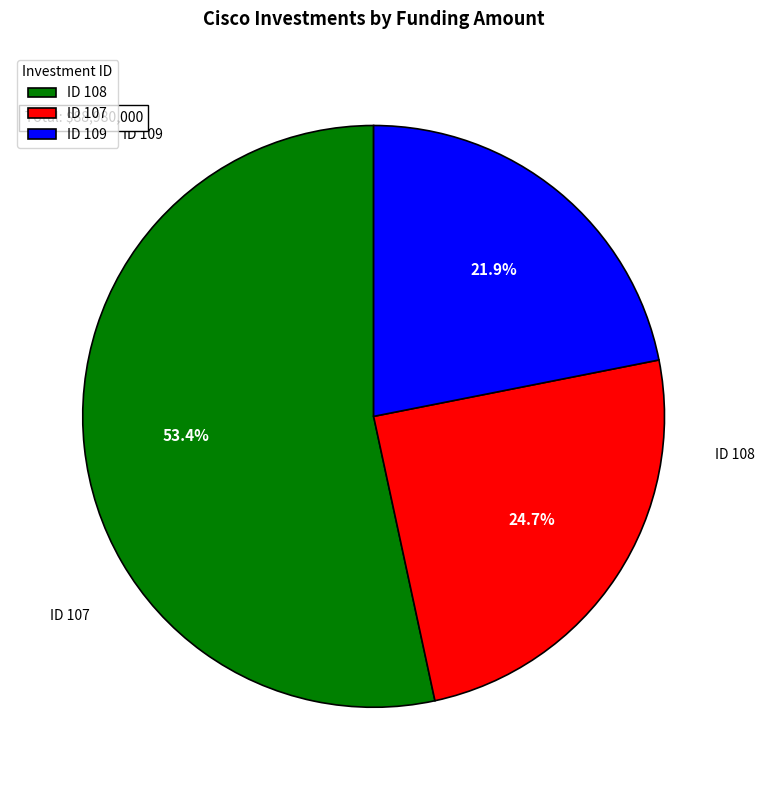

What is the largest slice in the pie chart?

ID 108